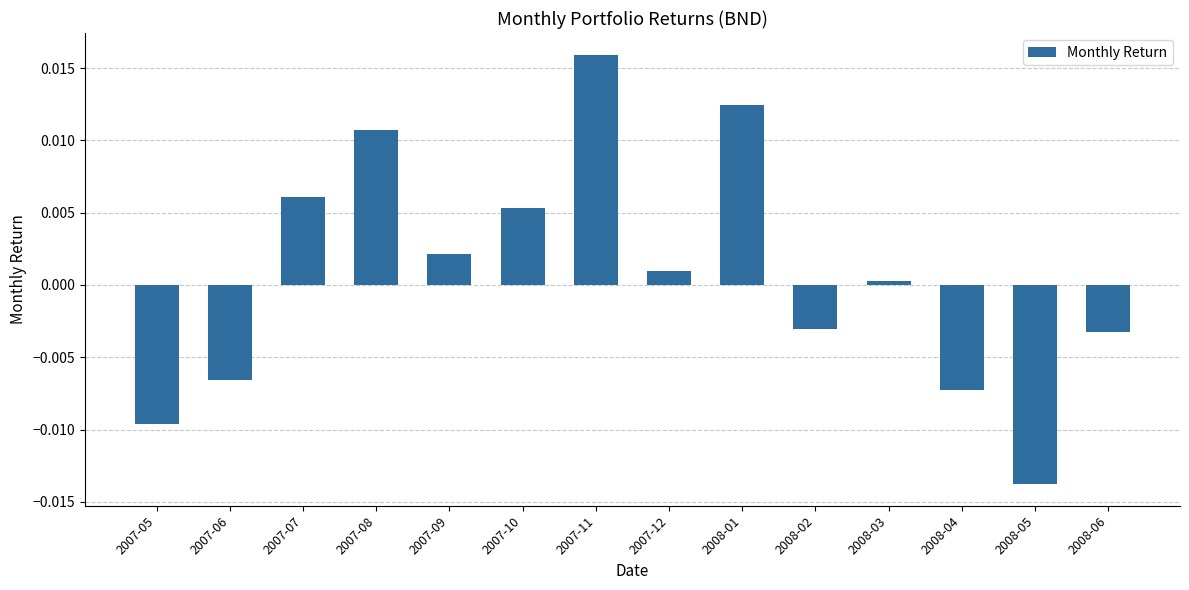

Does the chart contain stacked bars?

No